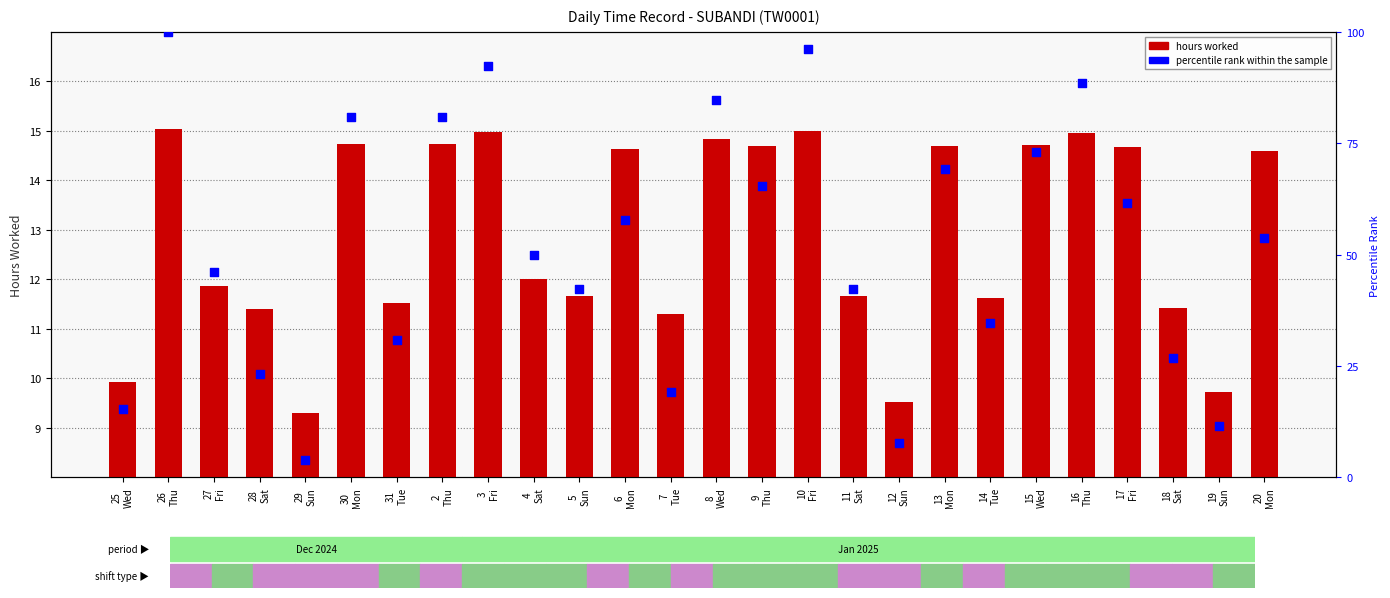

Which series contains the highest Y value?

percentile rank within the sample